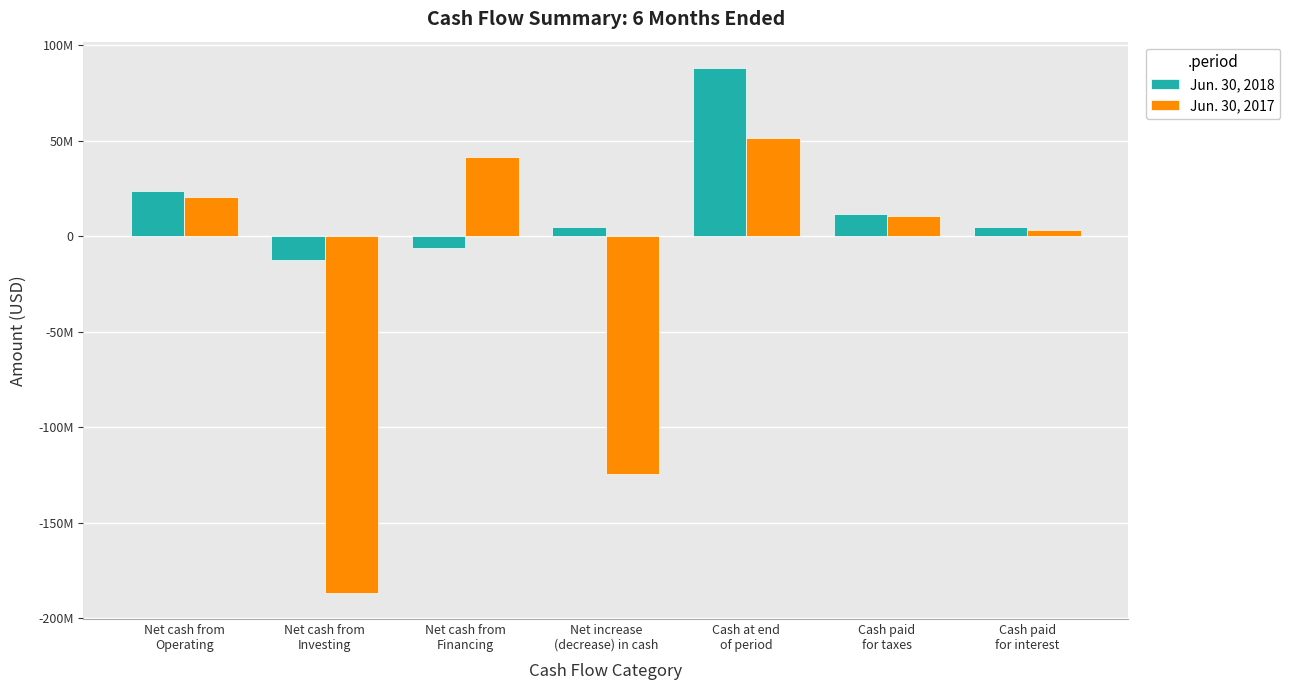

List the series in order of their overall mean, highest first.

Jun. 30, 2018, Jun. 30, 2017